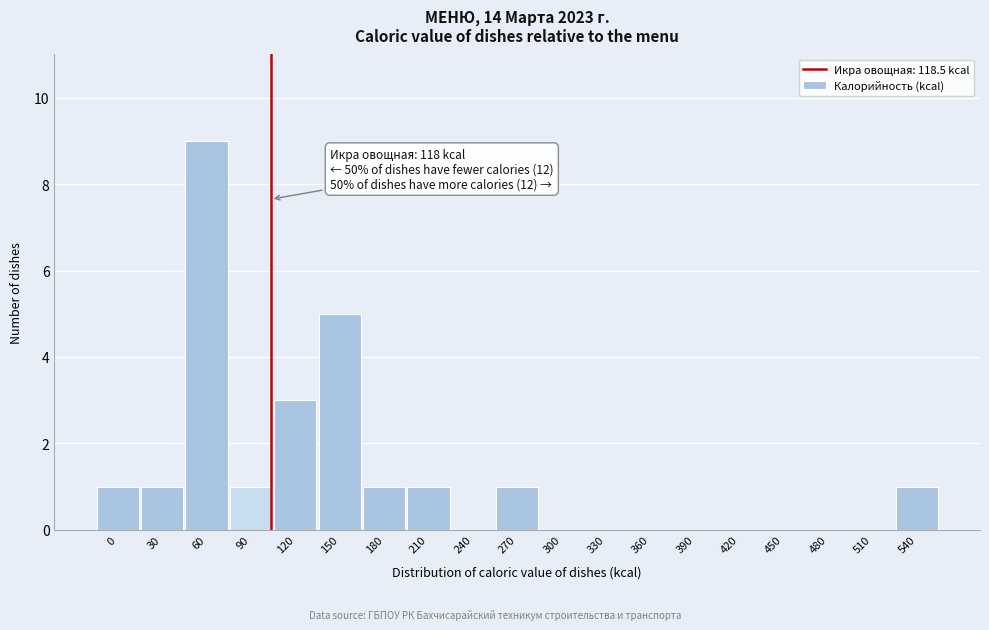

Reading left to right, what are all the values shown in this chart?

0=1	30=1	60=9	90=1	120=3	150=5	180=1	210=1	240=0	270=1	300=0	330=0	360=0	390=0	420=0	450=0	480=0	510=0	540=1